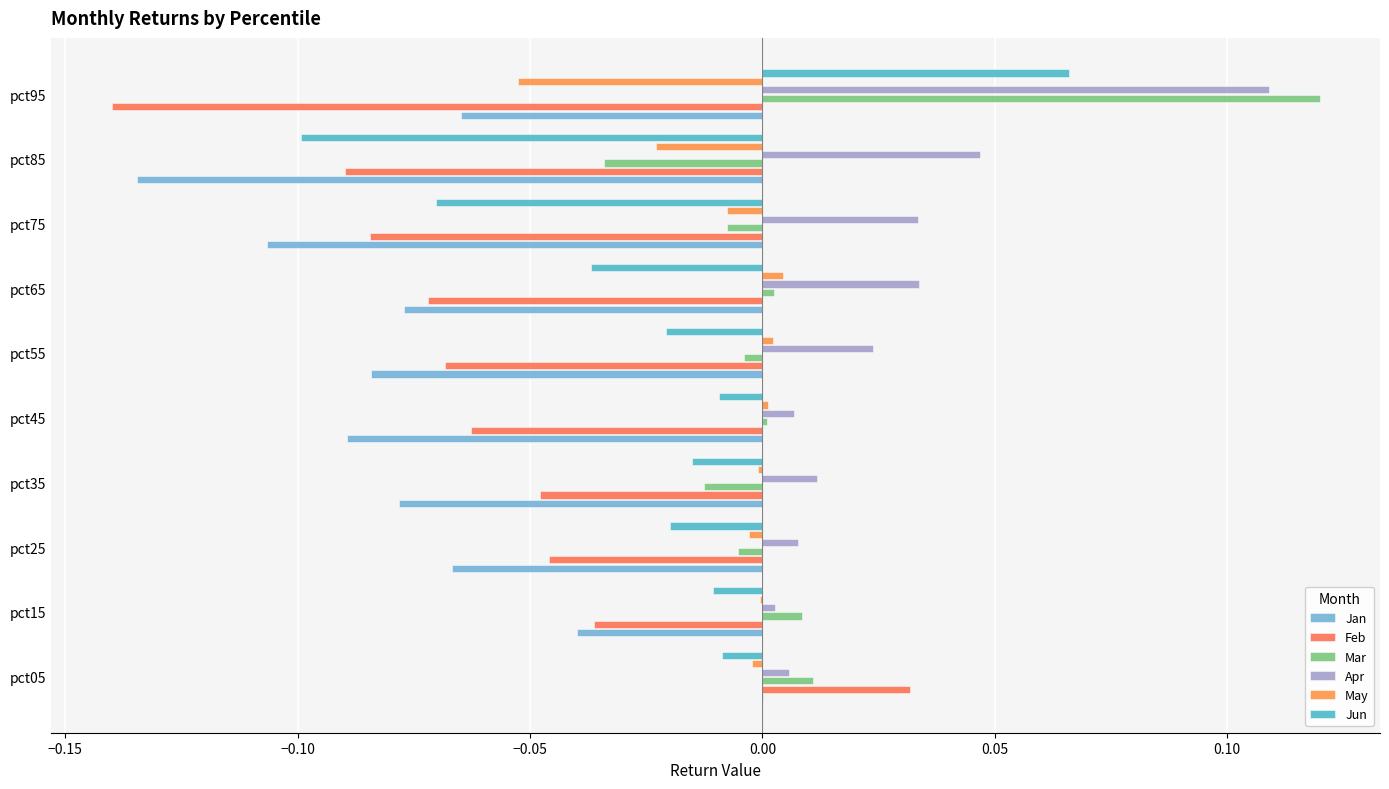

Count the number of categories in the chart.

10